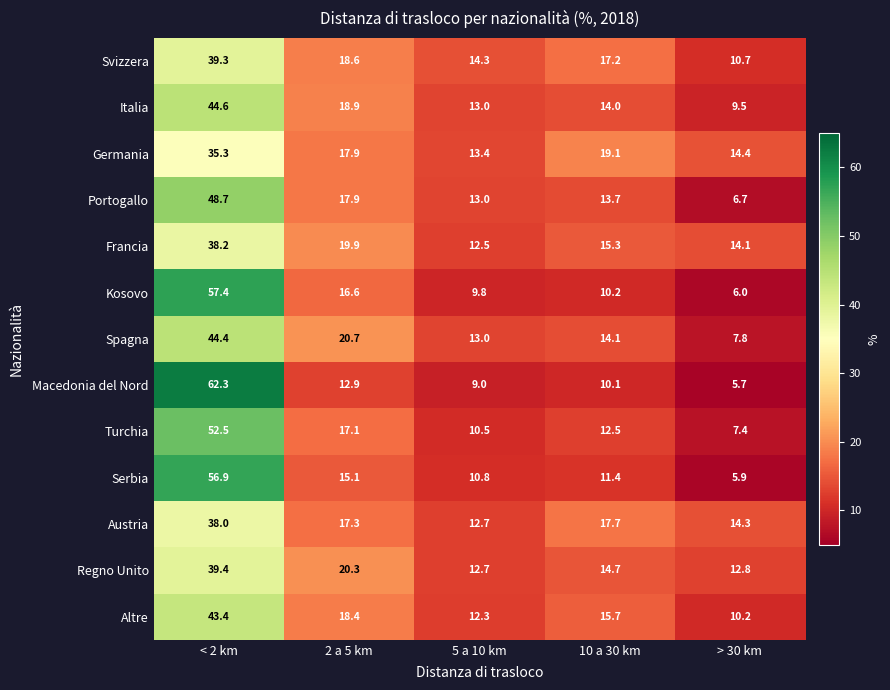

What is the sum of all Austria values?

100.0